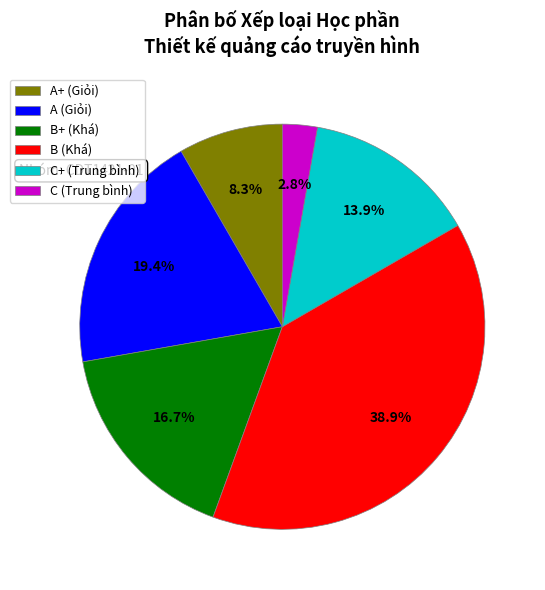

Is there any slice that represents more than half of the pie?

No